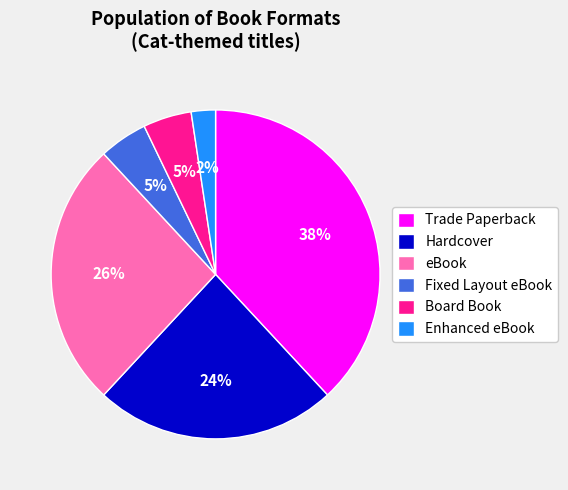

To the nearest percent, what is the average slice percentage?

17%